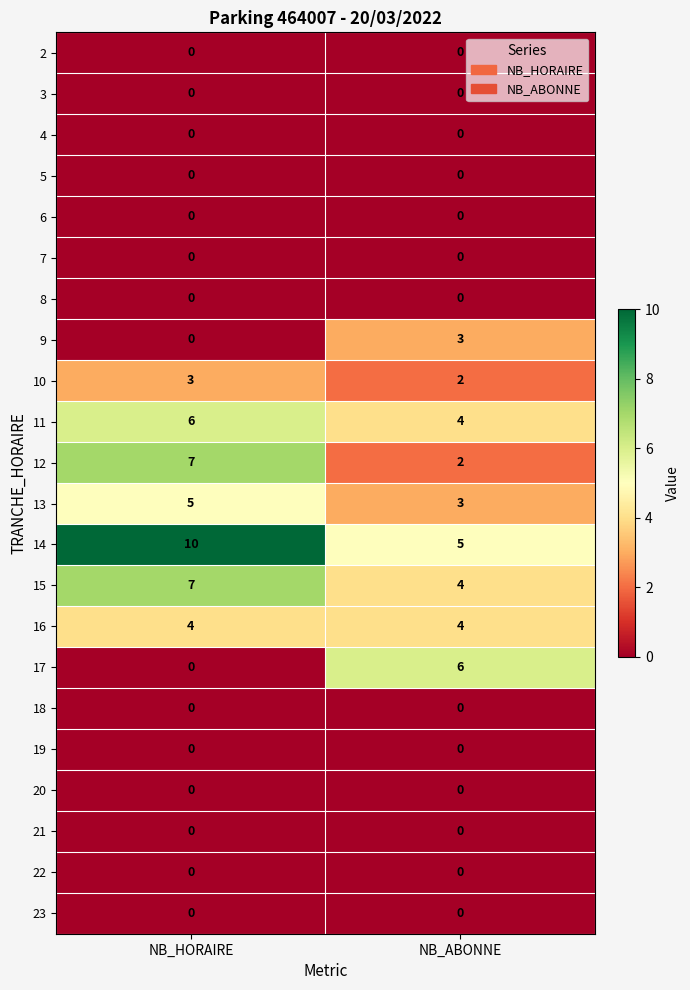

What is the greatest value displayed?

10